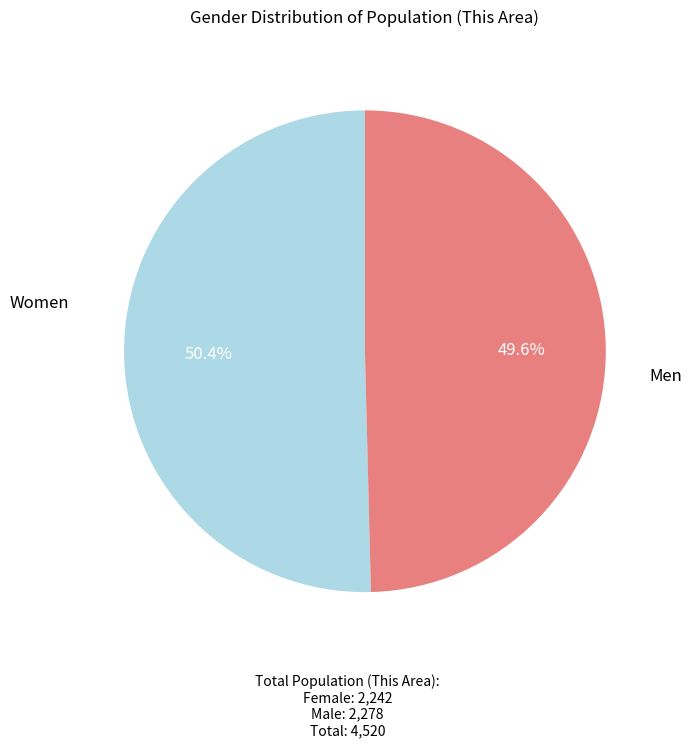

Count the number of slices in the pie.

2